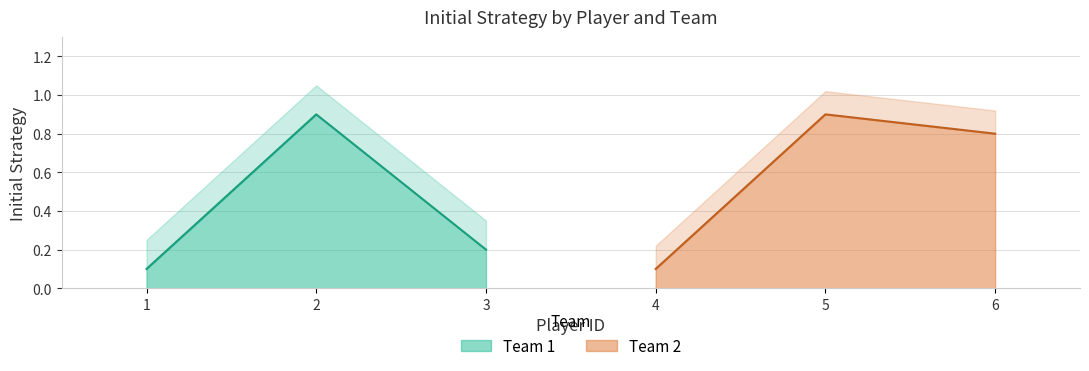

True or false: Team 1 has a value of 0.1 at 1.

True